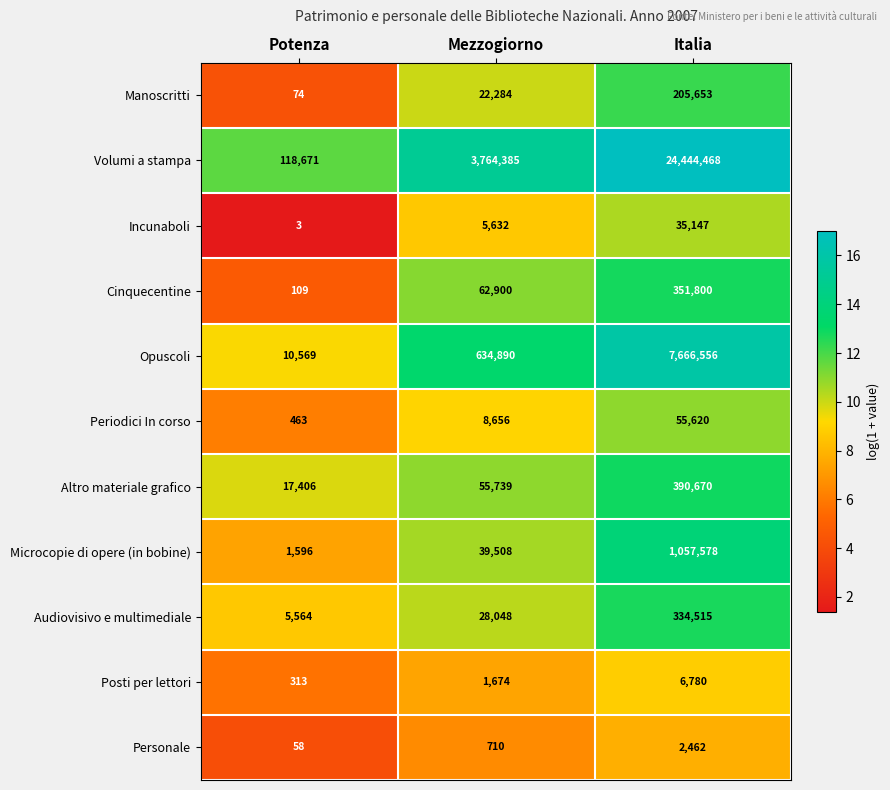

At how many categories does at least one series exceed 15?

3